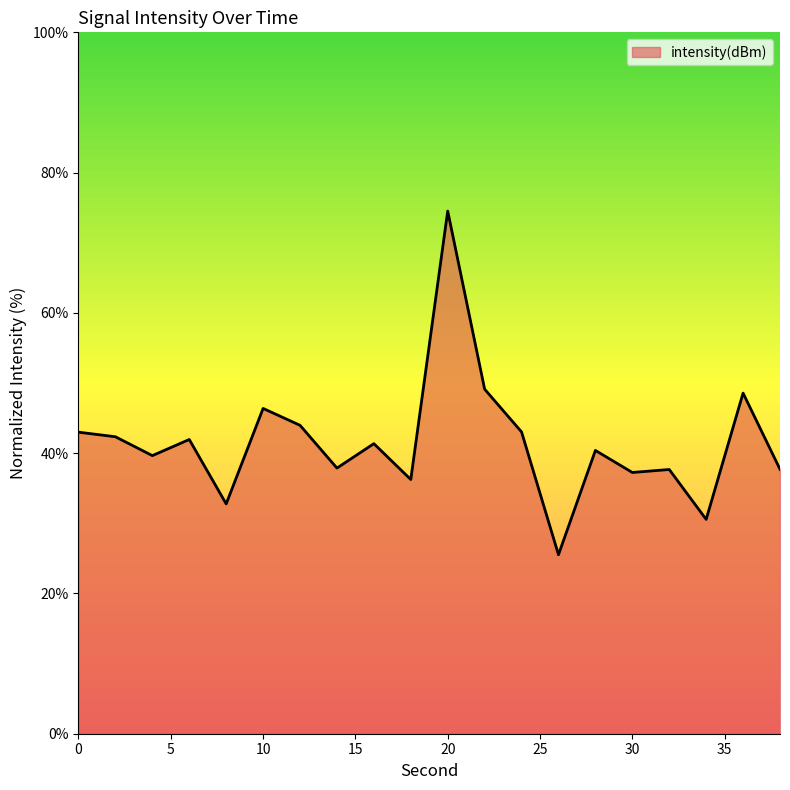

What is the difference between the maximum and minimum values?

49.0